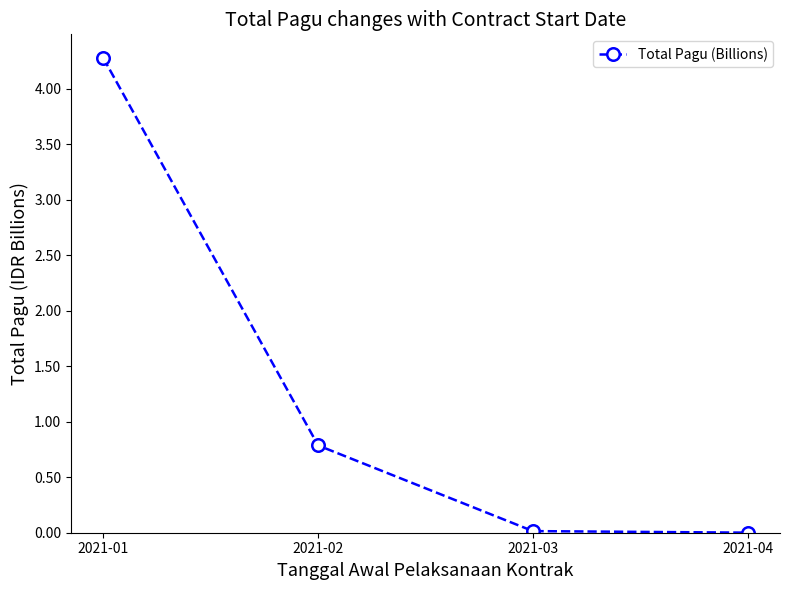

True or false: the data has more than 1 interior local peaks.

False